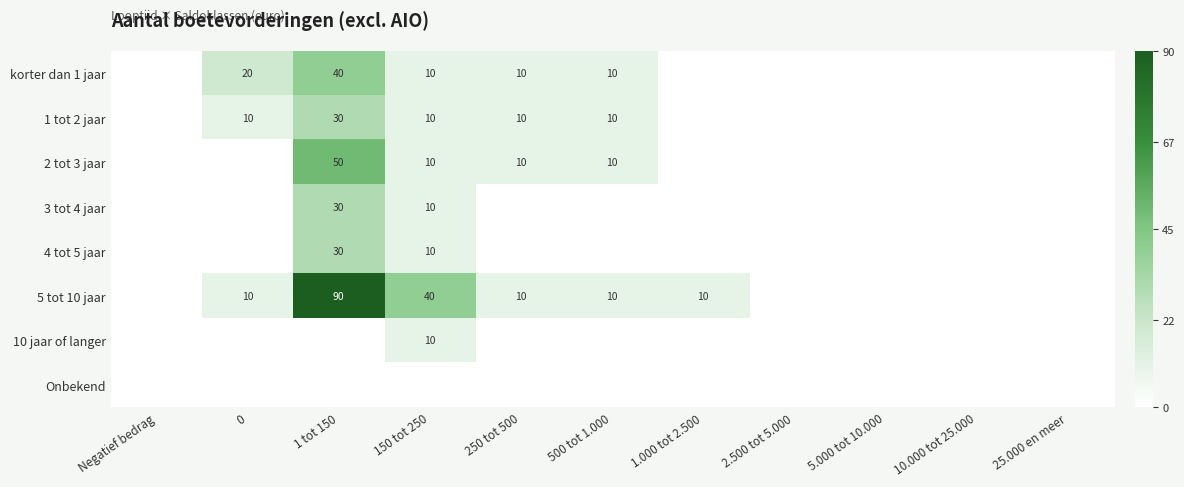

What is the sum of the korter dan 1 jaar values at 1 tot 150 and 150 tot 250?

50